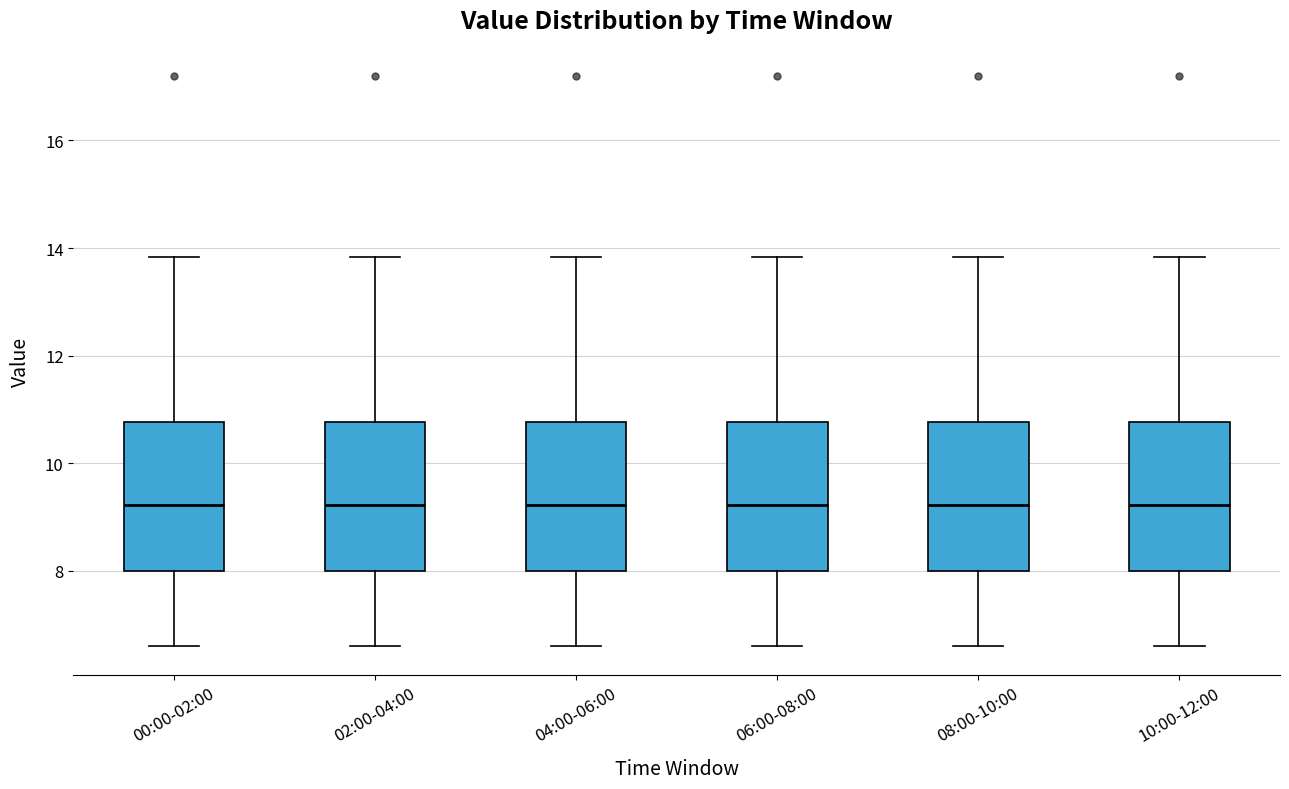

Where does the lower whisker of the box for 10:00-12:00 end on the y-axis? The values are not printed on the chart, so give them approximately, as read against the axis.

6.6